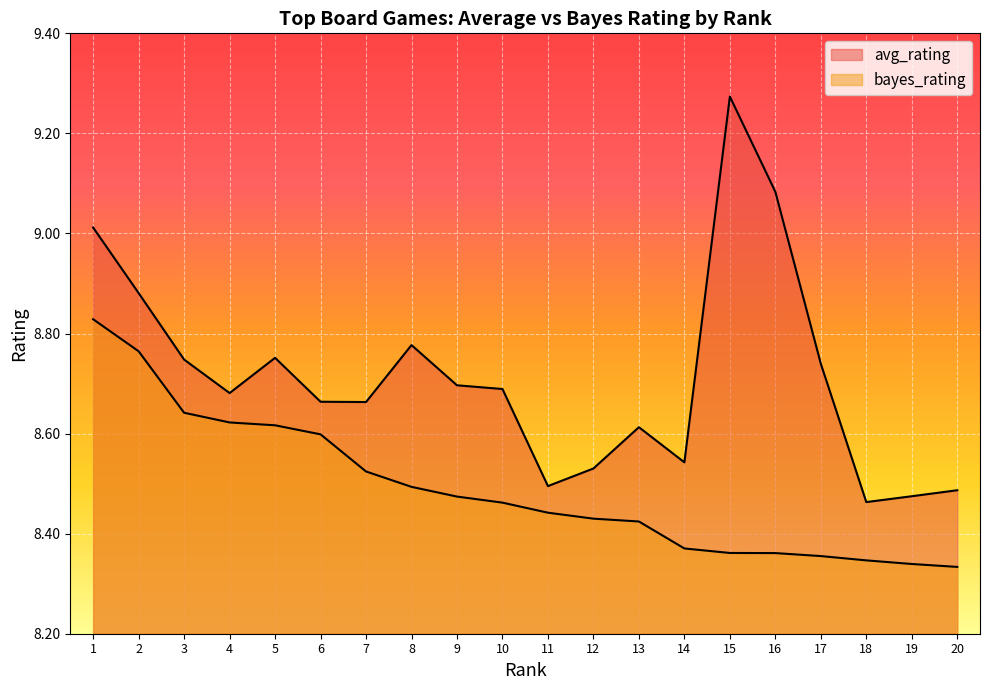

The value of bayes_rating at 13 is 5.6. True or false?

False